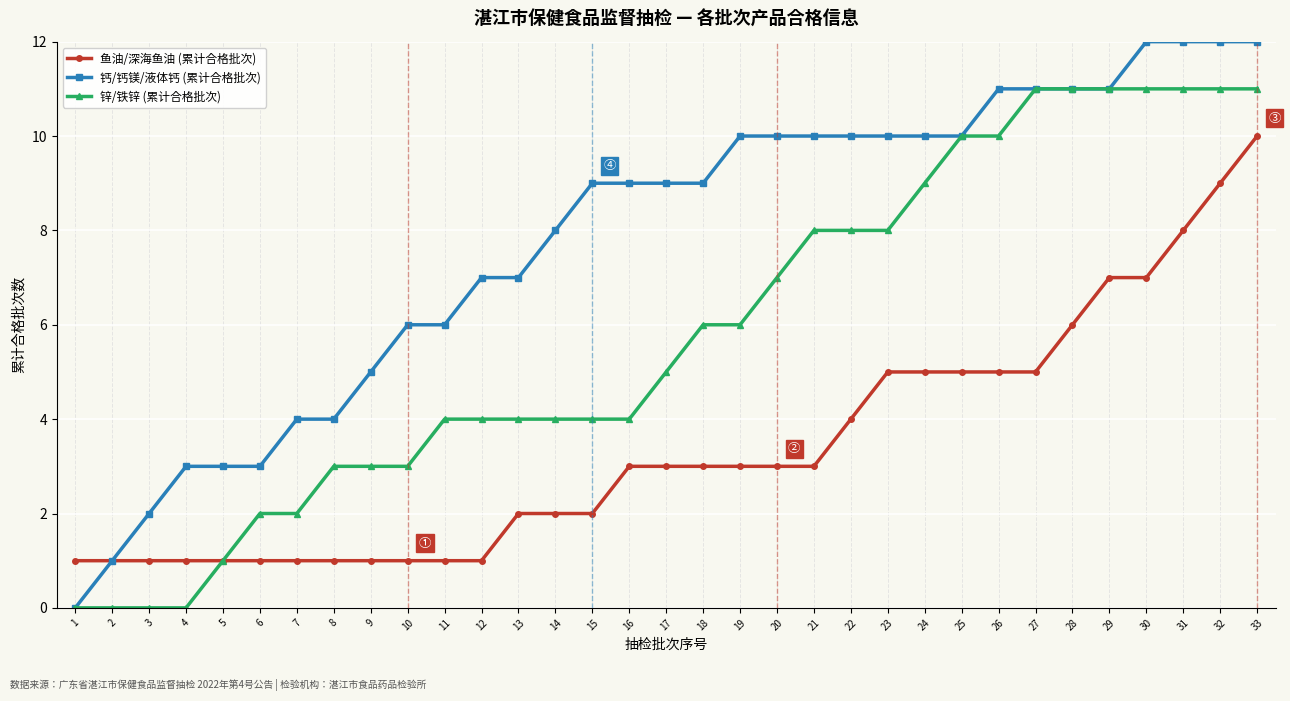

Reading left to right, list all the values displayed in this chart.

鱼油/深海鱼油 (累计合格批次): 1	1	1	1	1	1	1	1	1	1	1	1	2	2	2	3	3	3	3	3	3	4	5	5	5	5	5	6	7	7	8	9	10
钙/钙镁/液体钙 (累计合格批次): 0	1	2	3	3	3	4	4	5	6	6	7	7	8	9	9	9	9	10	10	10	10	10	10	10	11	11	11	11	12	12	12	12
锌/铁锌 (累计合格批次): 0	0	0	0	1	2	2	3	3	3	4	4	4	4	4	4	5	6	6	7	8	8	8	9	10	10	11	11	11	11	11	11	11